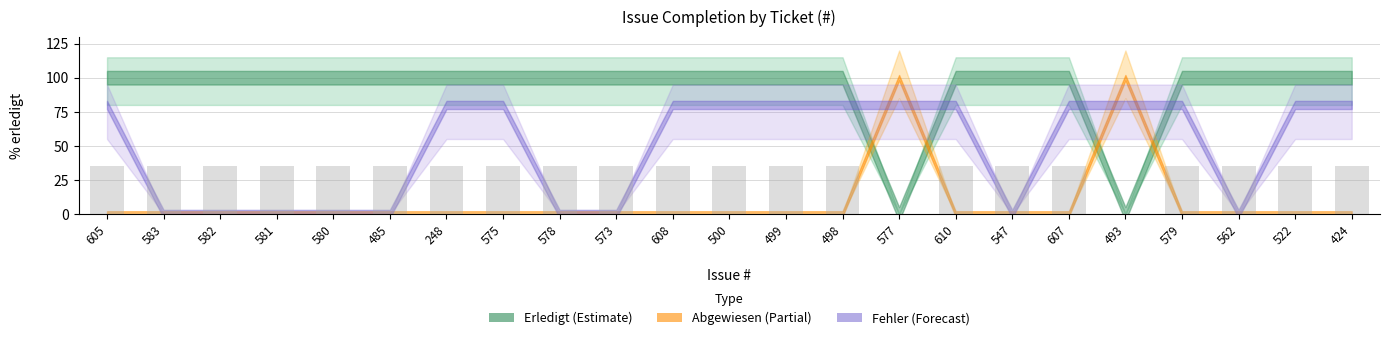

Reading left to right, extract all data points from this chart.

35	35	35	35	35	35	35	35	35	35	35	35	35	35	0	35	35	35	0	35	35	35	35